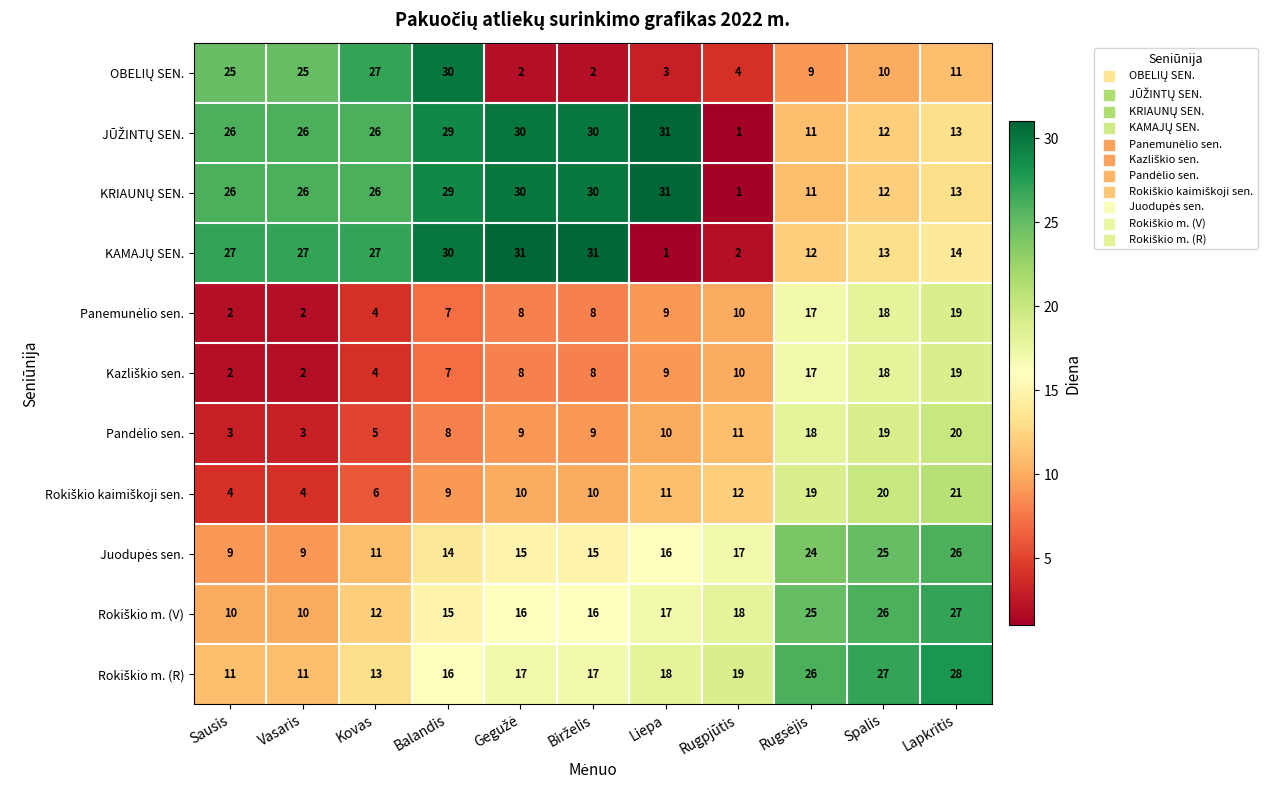

At how many categories does at least one series exceed 8?

11